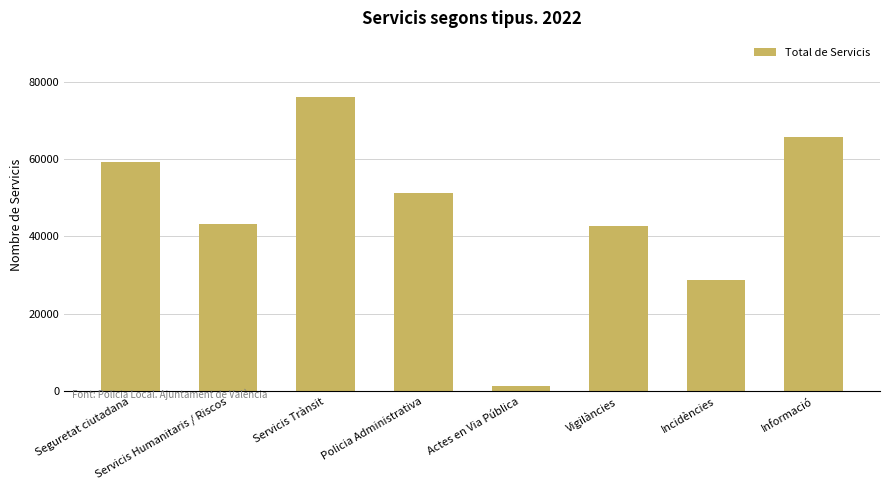

Is it true that the value at Policia Administrativa is 72406?

False